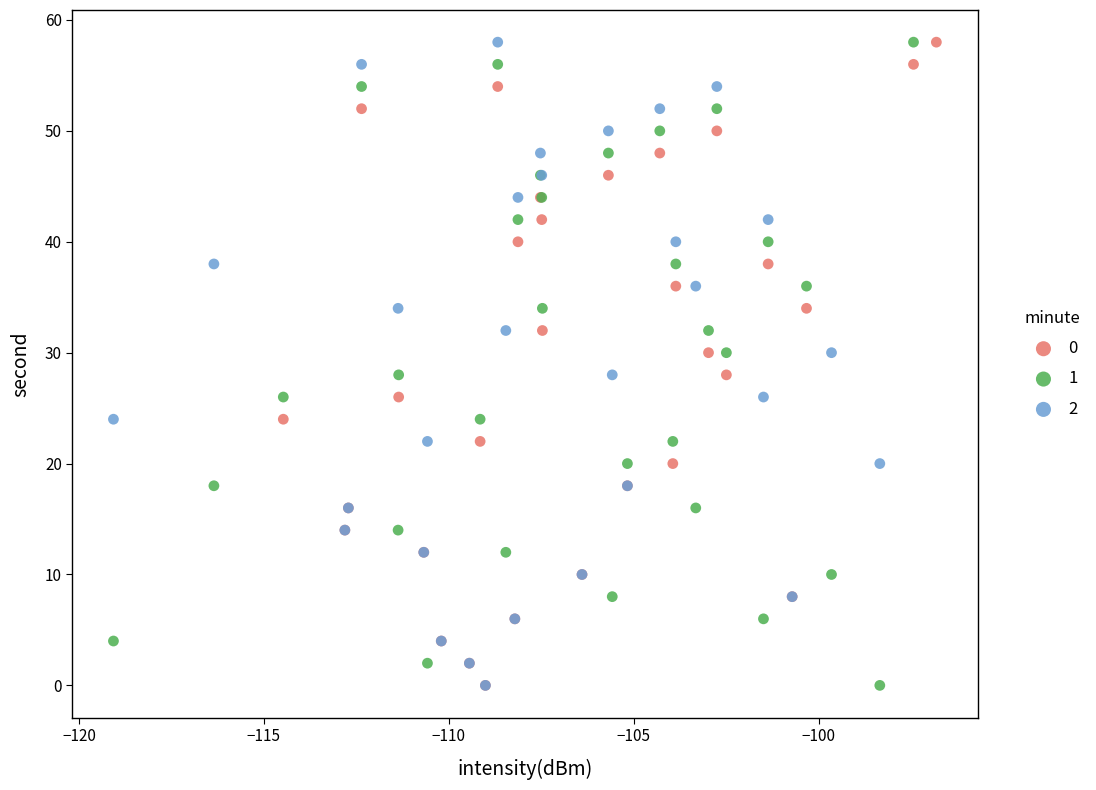

What are all the series names shown in the legend?

0, 1, 2